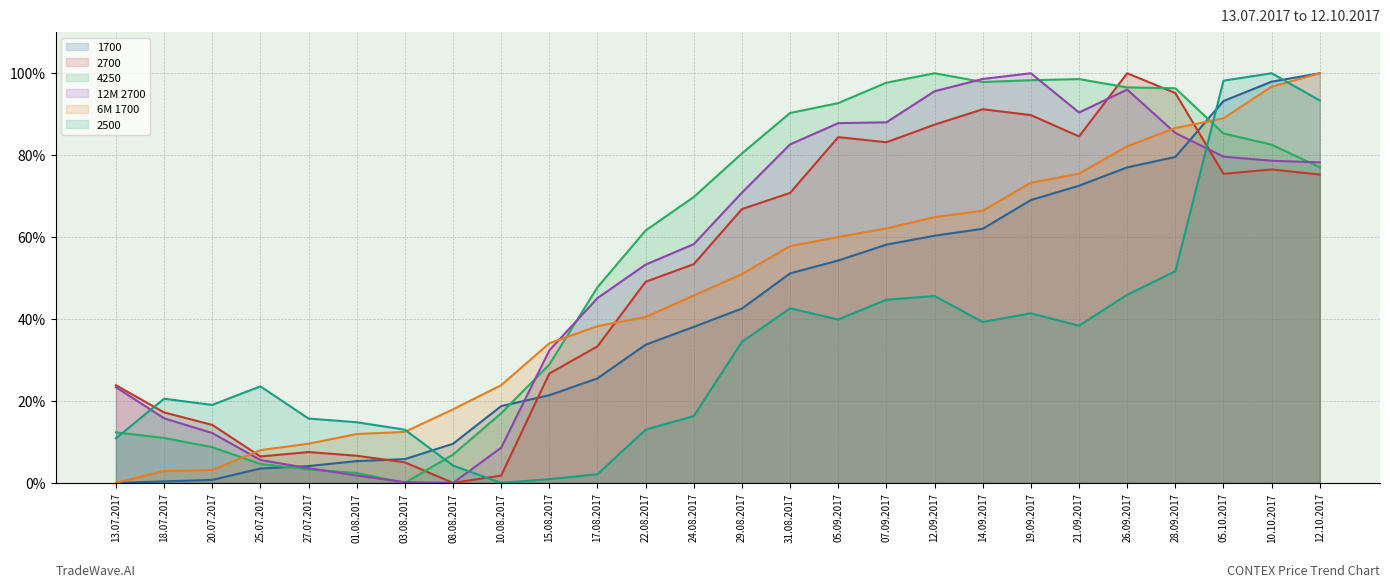

What is the total value across all series at 22.08.2017?

251.2